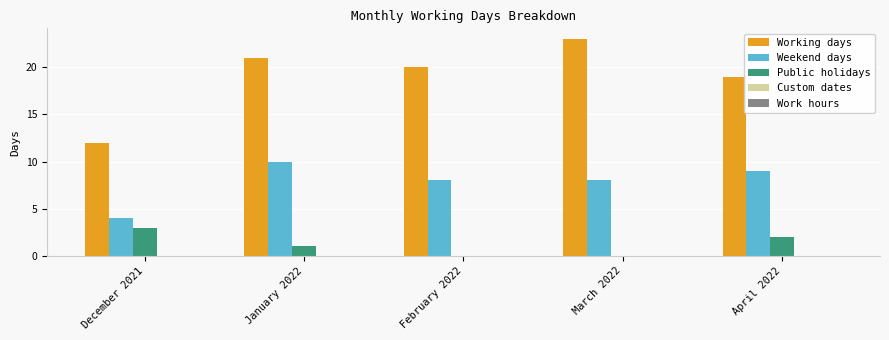

What is the spread (max minus min) of values at January 2022?

20